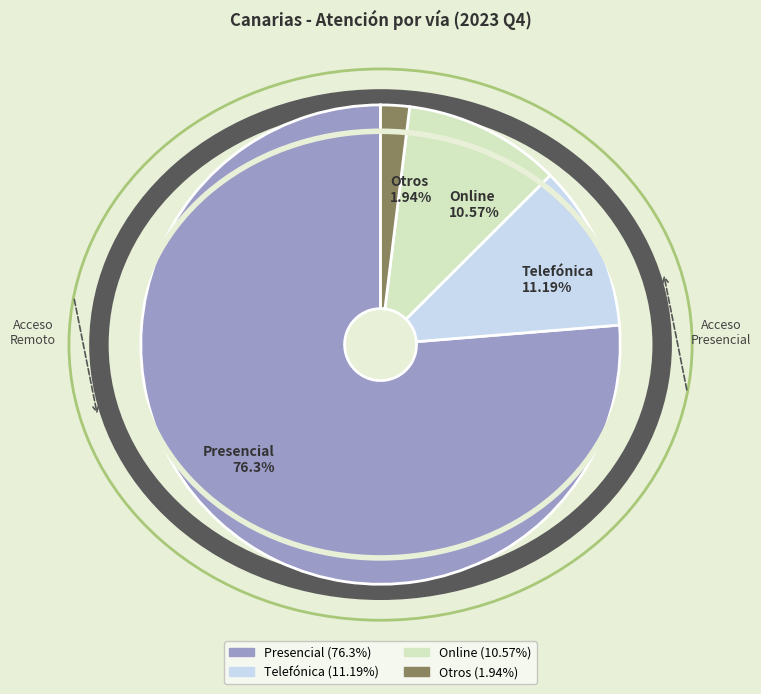

What percentage is the Presencial slice, to the nearest percent?

76%